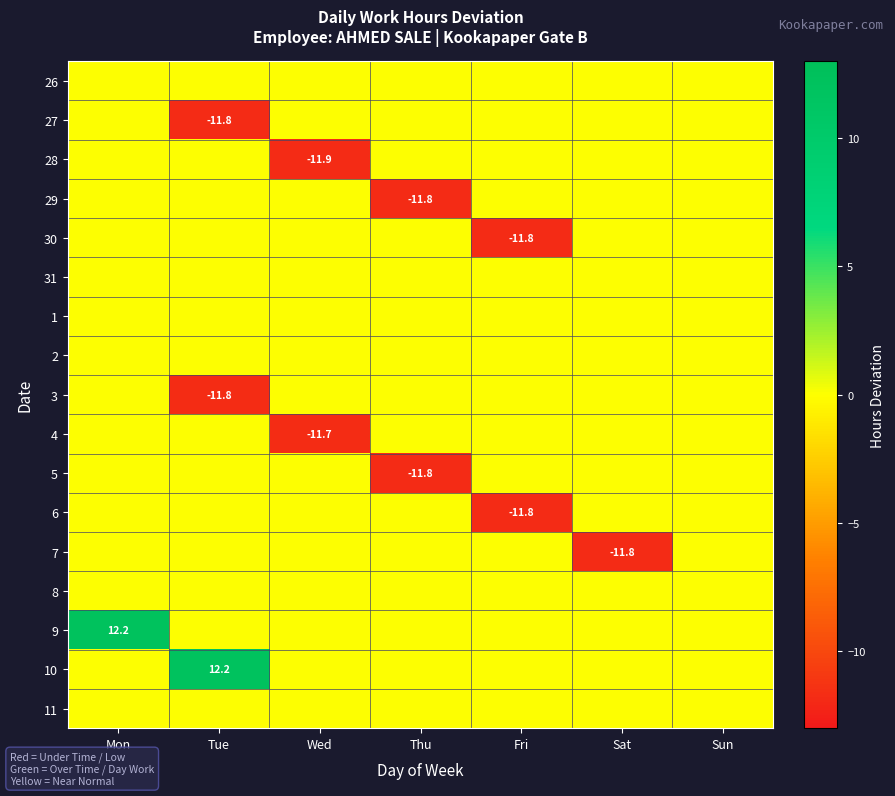

How many data points does each series have?

7